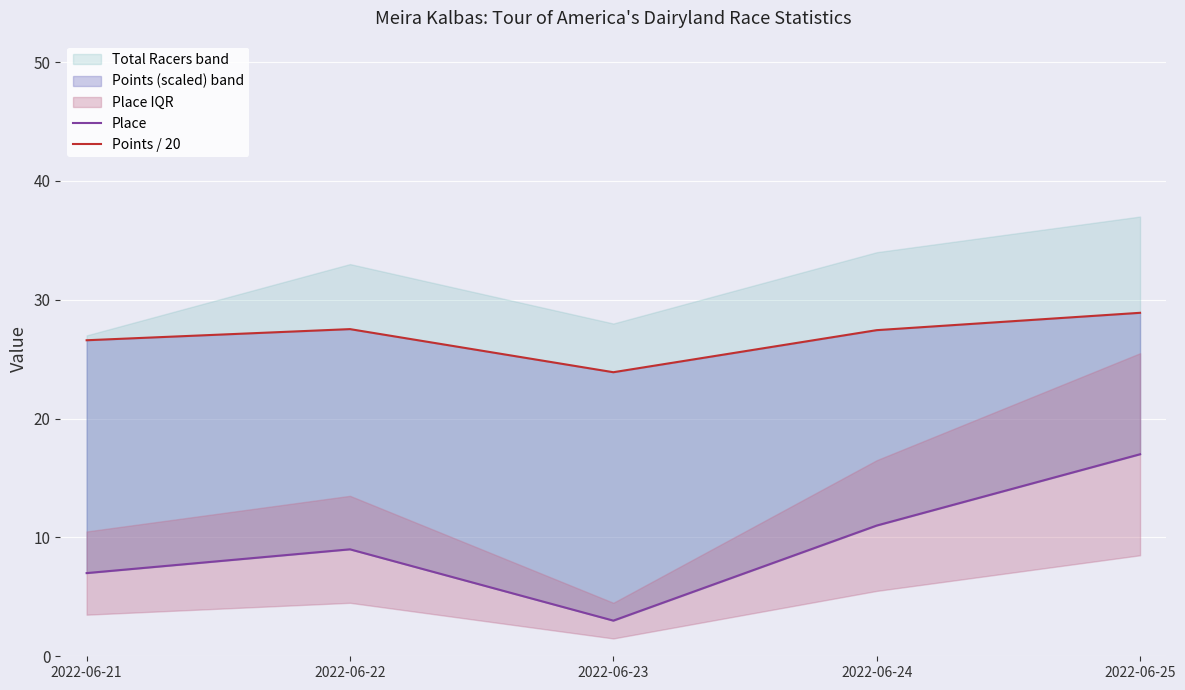

Which series has the largest total across all categories?

Points / 20